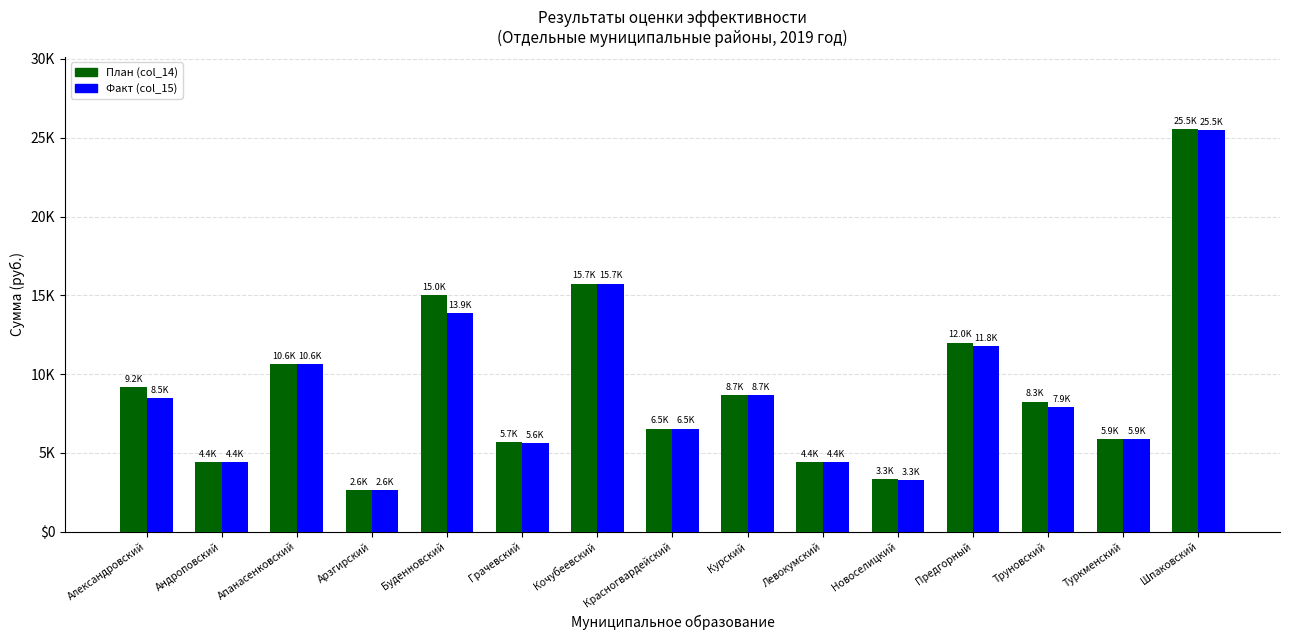

What is the sum of the Факт (col_15) values at Александровский and Буденновский?

22343.5